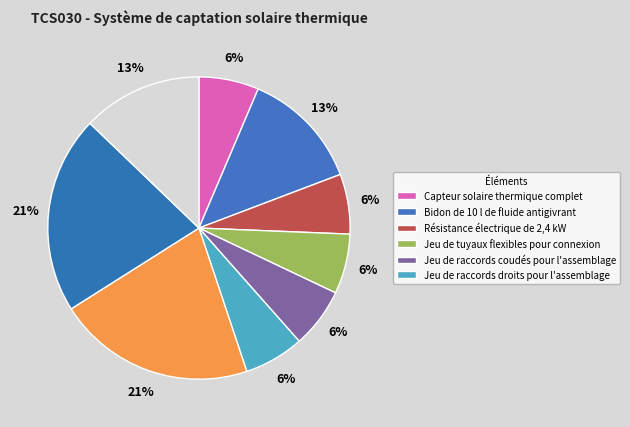

Count the number of slices in the pie.

9